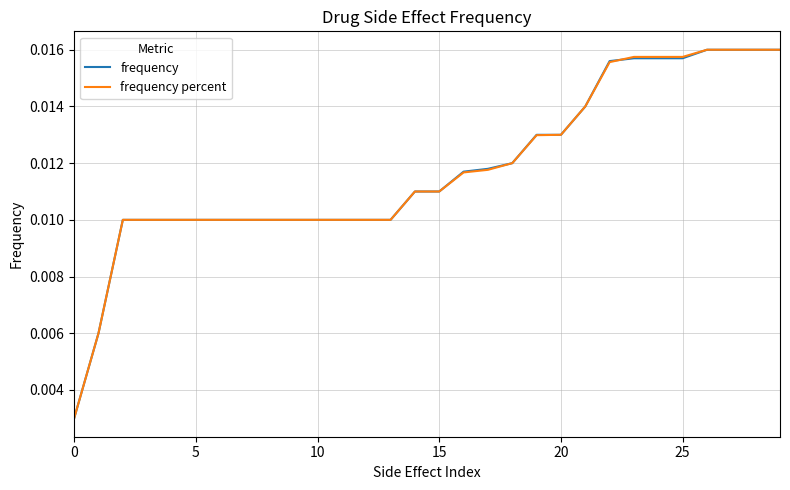

True or false: frequency percent and frequency cross at least once.

True